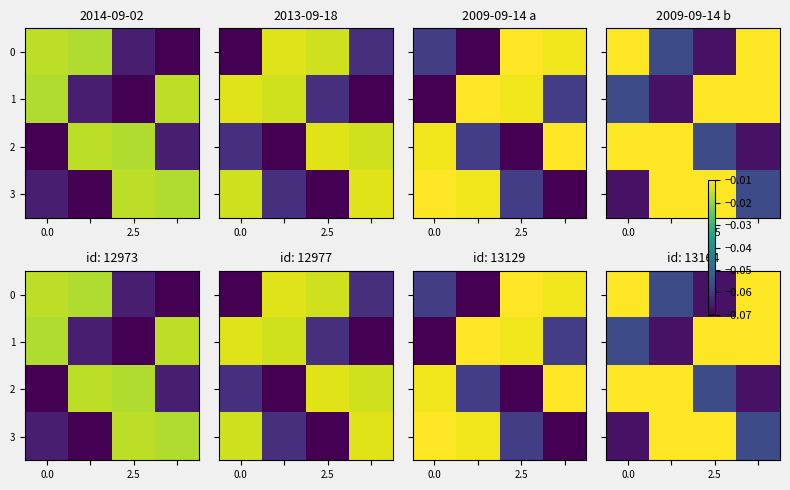

What is the sum of all 2 values?

-0.1